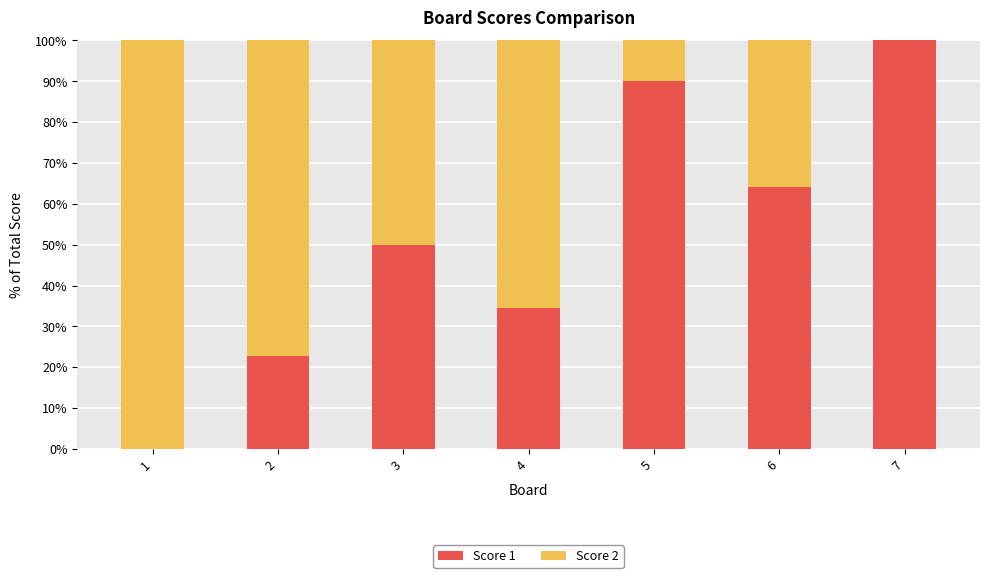

What is the maximum value for Score 1?

100.0